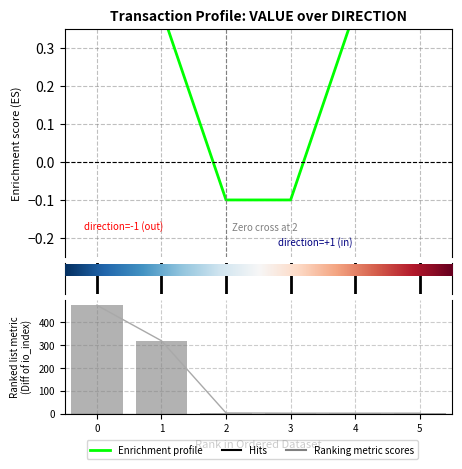

Count the value values in the range 0 to 1.

4